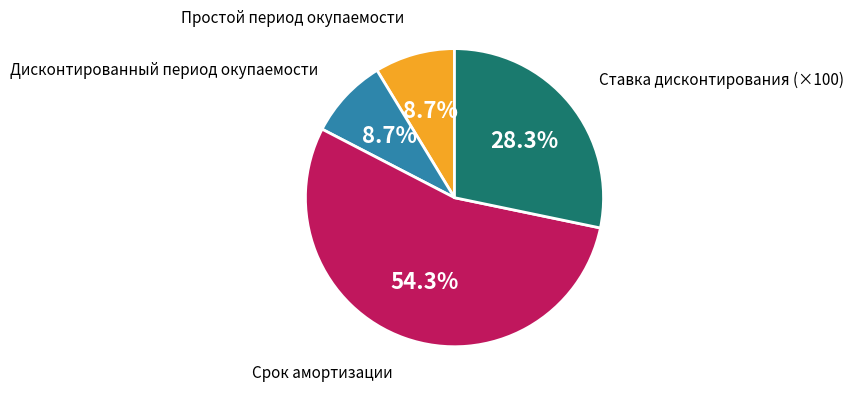

Do Ставка дисконтирования (×100) and Дисконтированный период окупаемости together represent more than half of the pie?

No